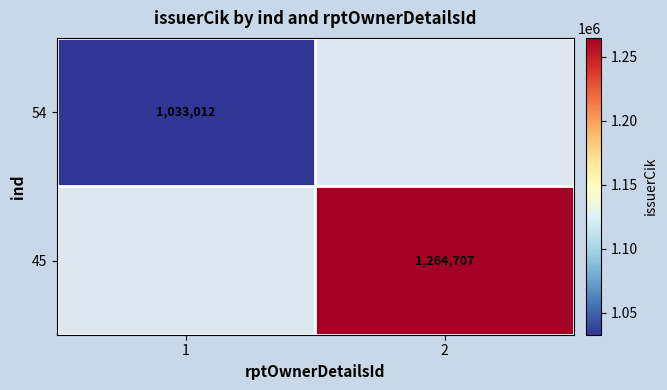

At which category does the chart reach its peak across all series?

2